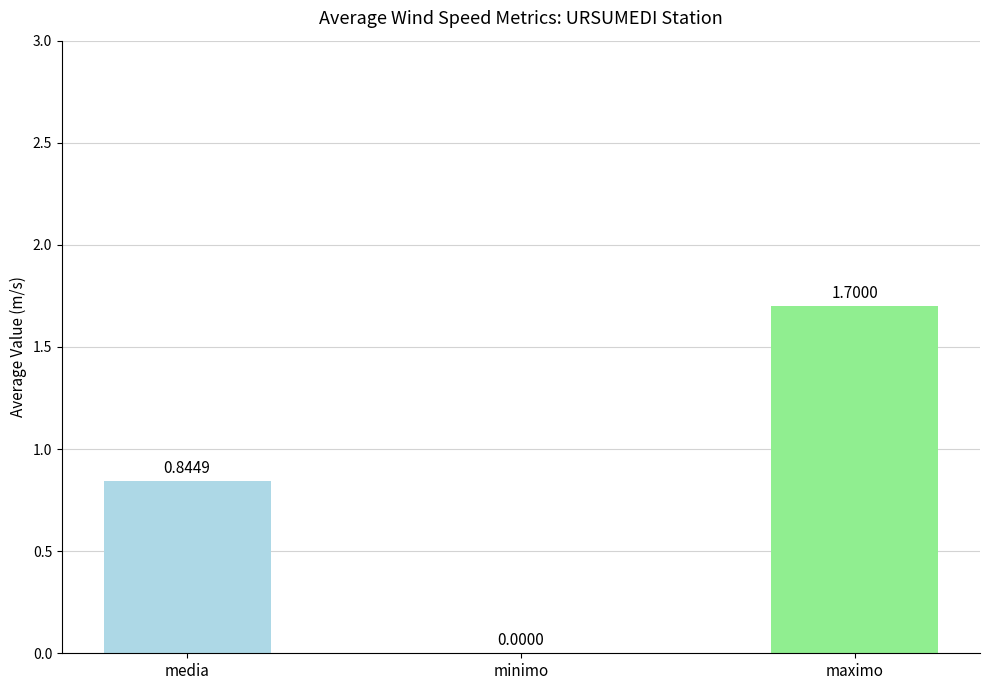

What is the change in value from minimo to maximo?

+1.7